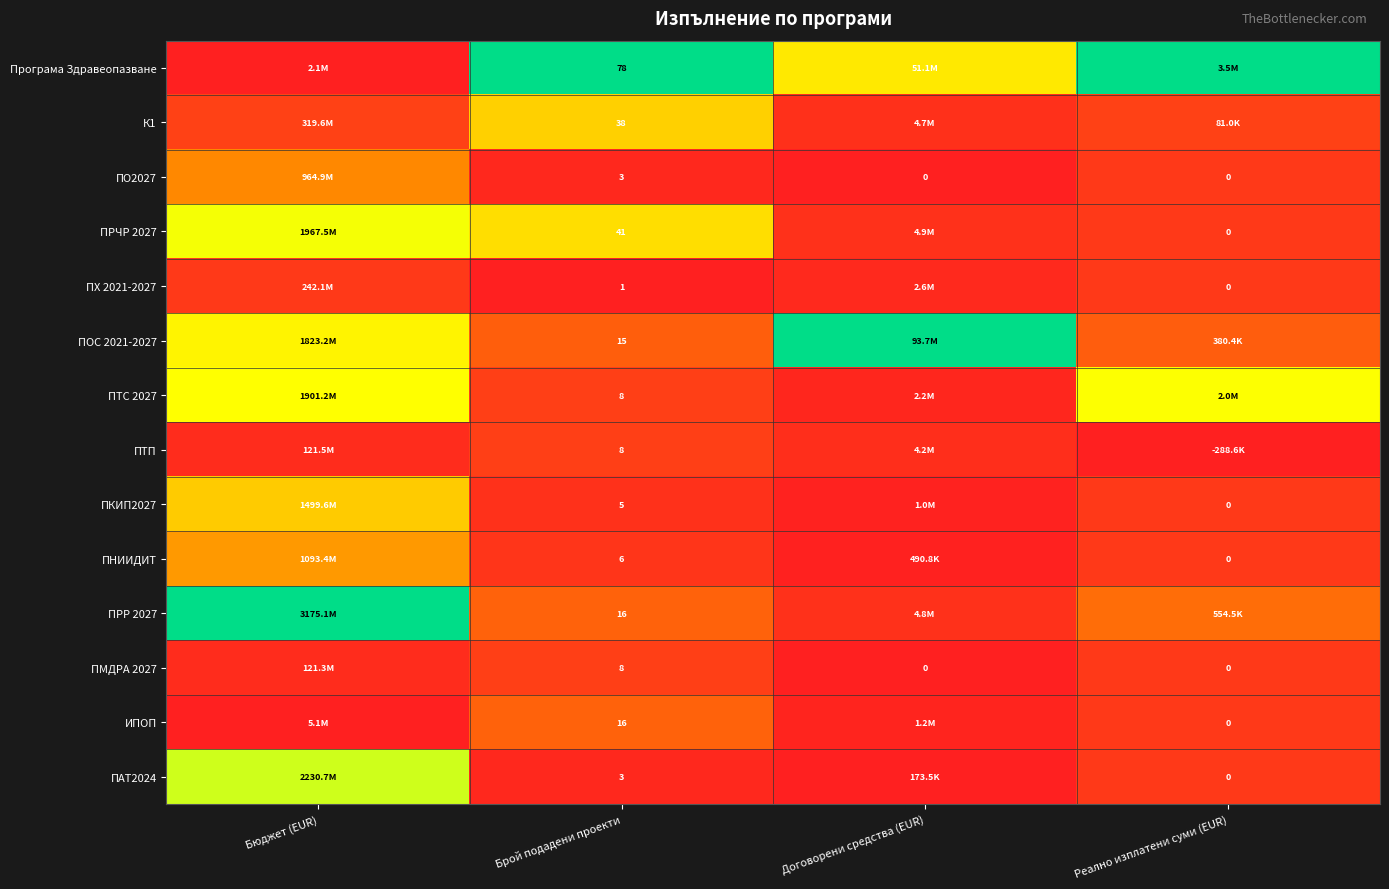

List the series in order of their peak value, highest first.

Програма Здравеопазване, ПОС 2021-2027, ПРР 2027, ПАТ2024, ПРЧР 2027, ПТС 2027, К1, ПКИП2027, ПНИИДИТ, ПО2027, ИПОП, ПТП, ПМДРА 2027, ПХ 2021-2027